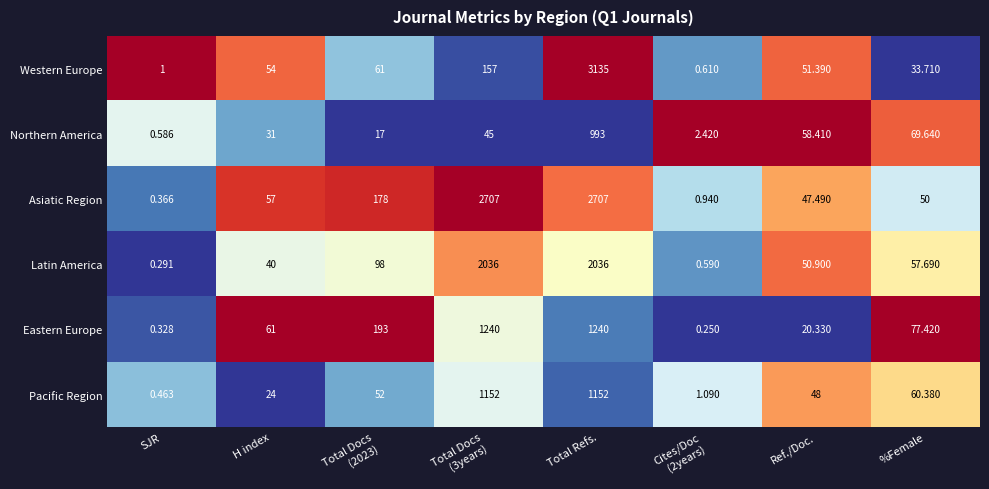

Which series has the largest total across all categories?

Asiatic Region